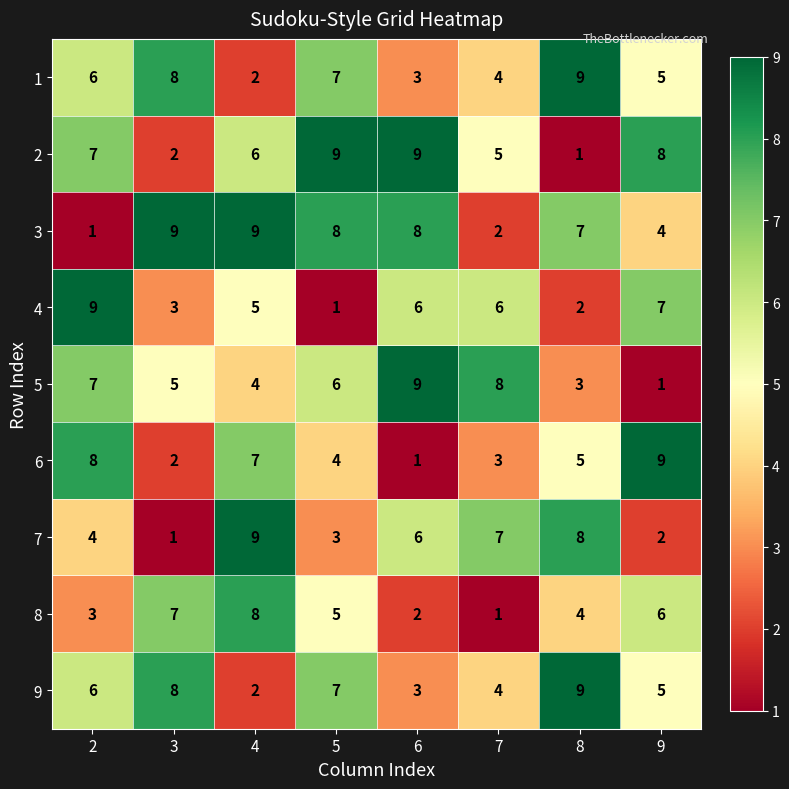

What is the spread (max minus min) of values at 7?

7